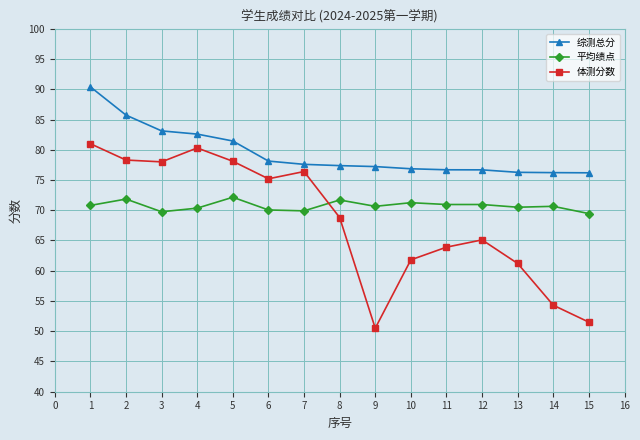

At which category does 平均绩点 reach its first local valley?

3